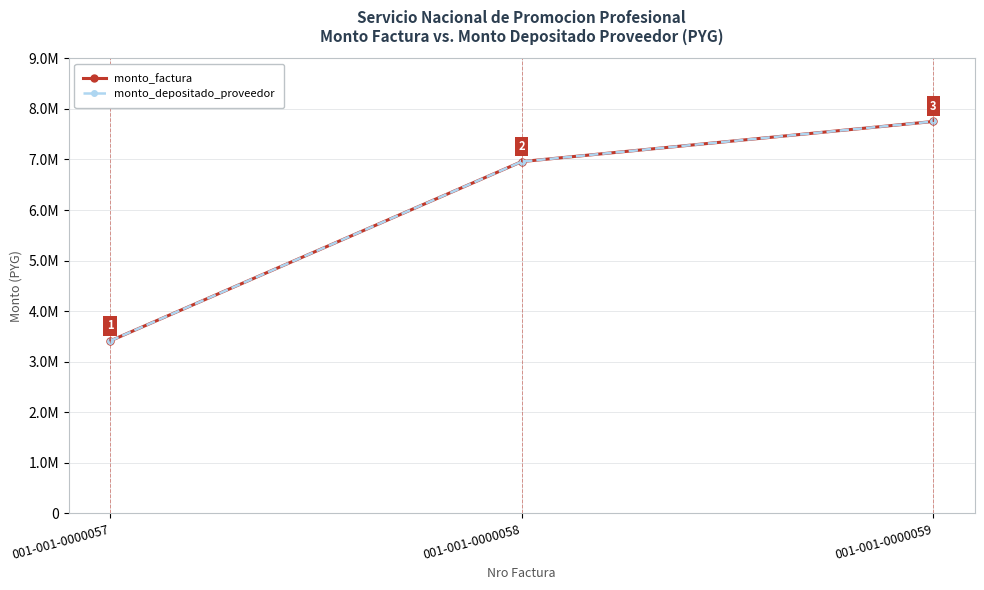

The value of monto_factura at 001-001-0000059 is 4873272. True or false?

False